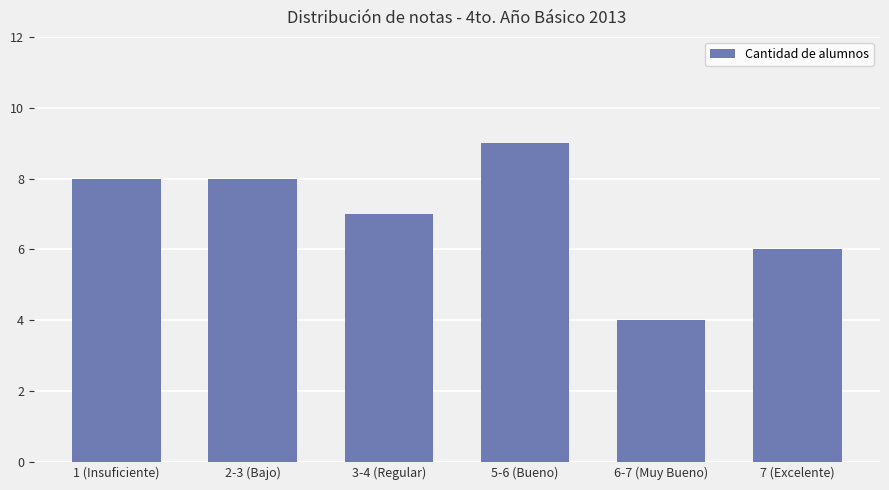

The chart shows a value of 2 at 1 (Insuficiente). True or false?

False